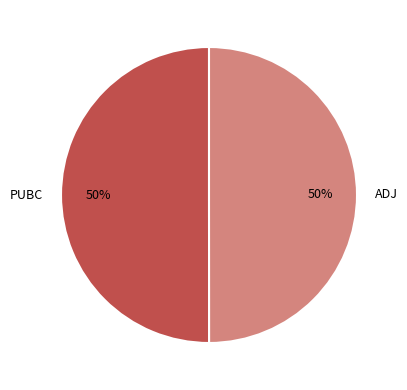

Approximately how many times larger is the value at ADJ compared to PUBC?

1.0